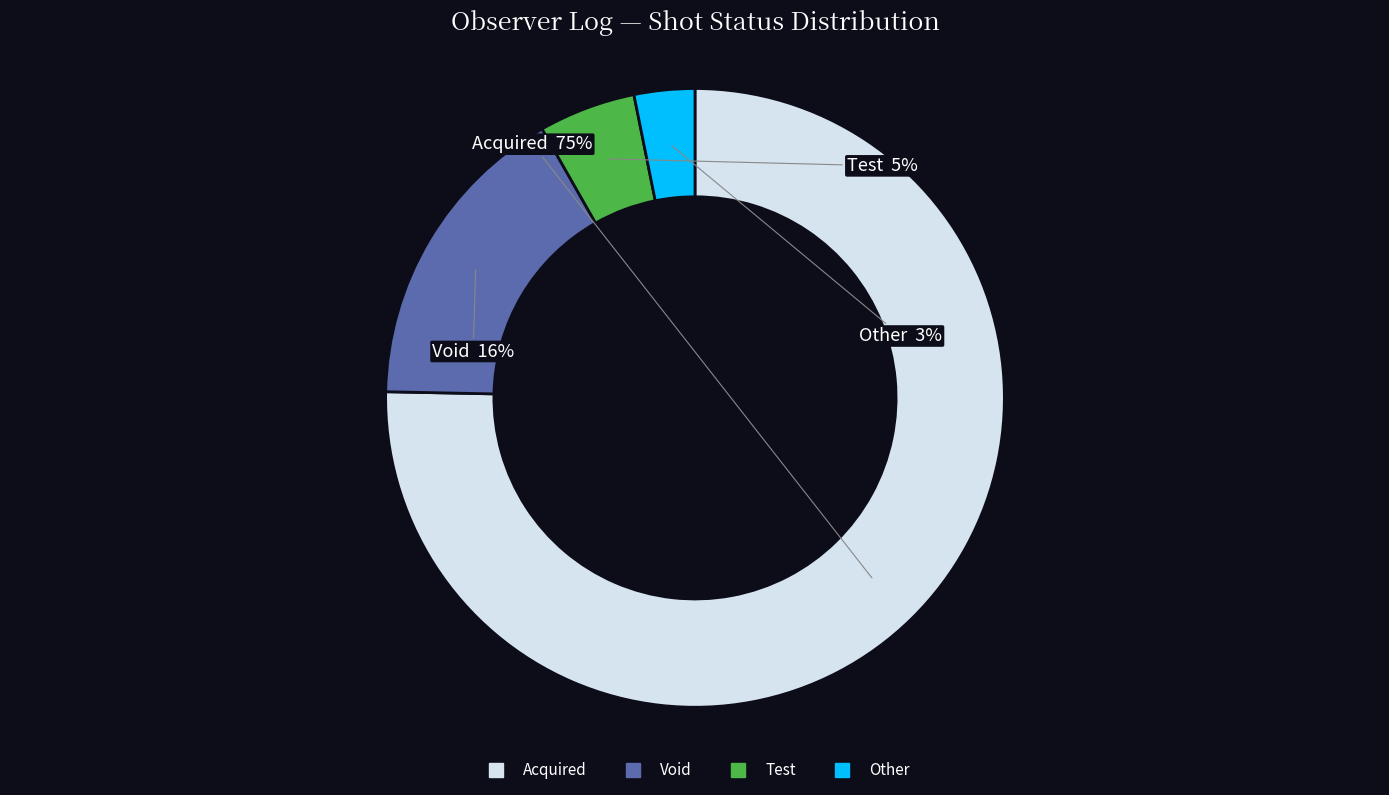

Is Void the majority of the pie?

No